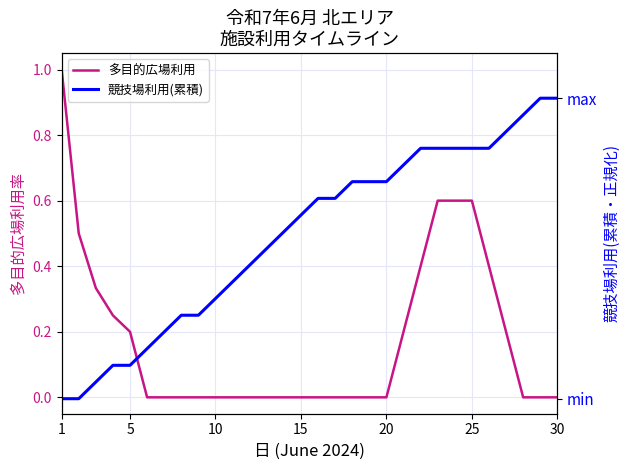

After their last crossing, which series has the higher values: 多目的広場利用 or 競技場利用(累積)?

競技場利用(累積)